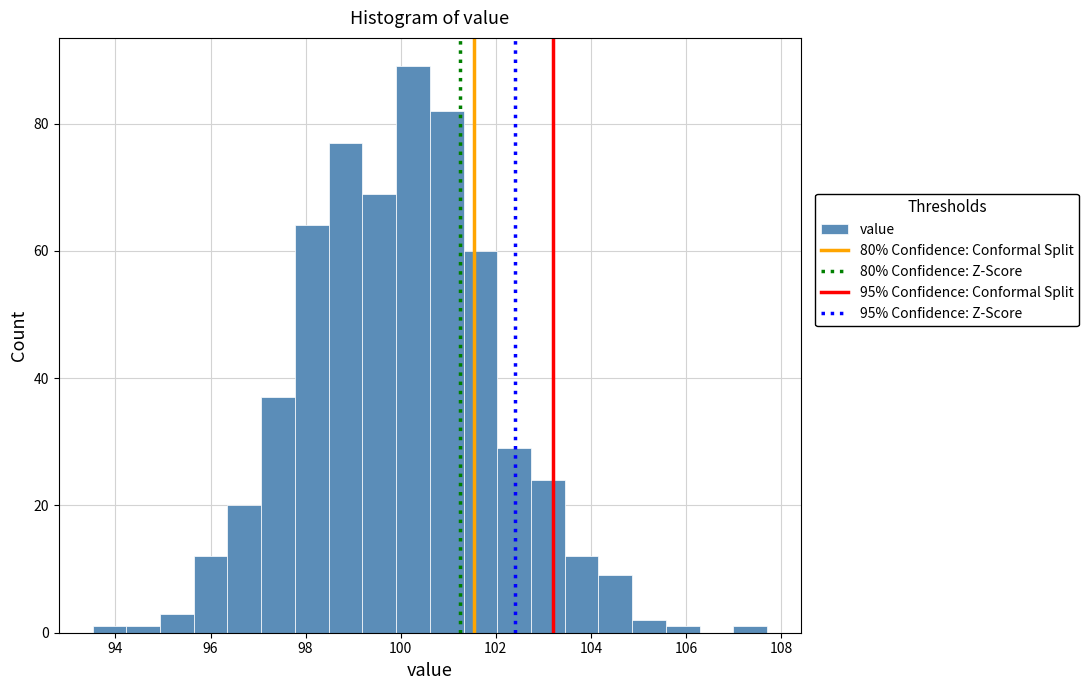

Around what value on the x-axis is the tallest bar? Give the approximate position of its centre, as read against the axis.

100.2